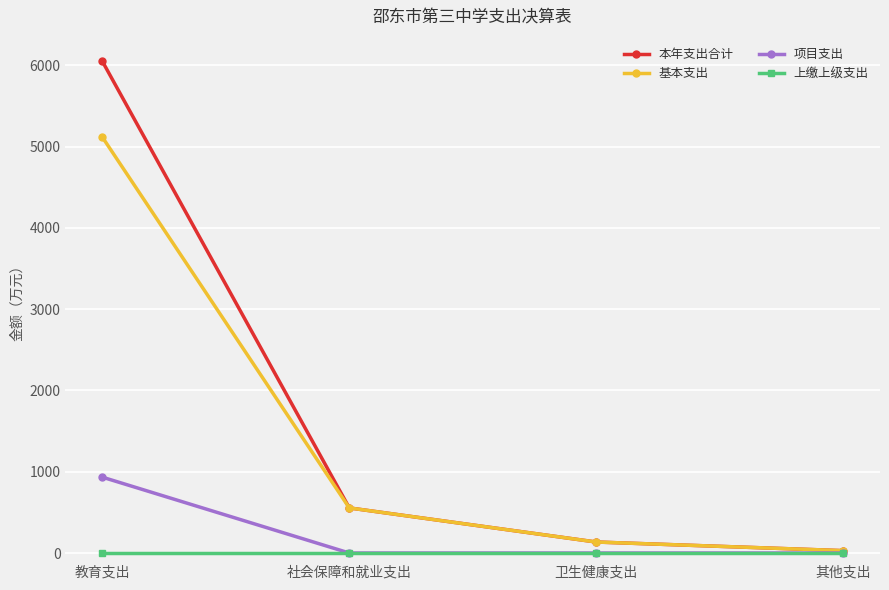

How many series are shown in this chart?

4